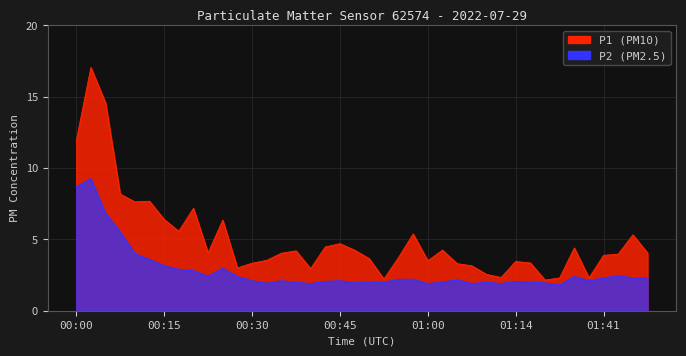

What is the sum of the P1 values at 01:07 and 01:30?

5.3